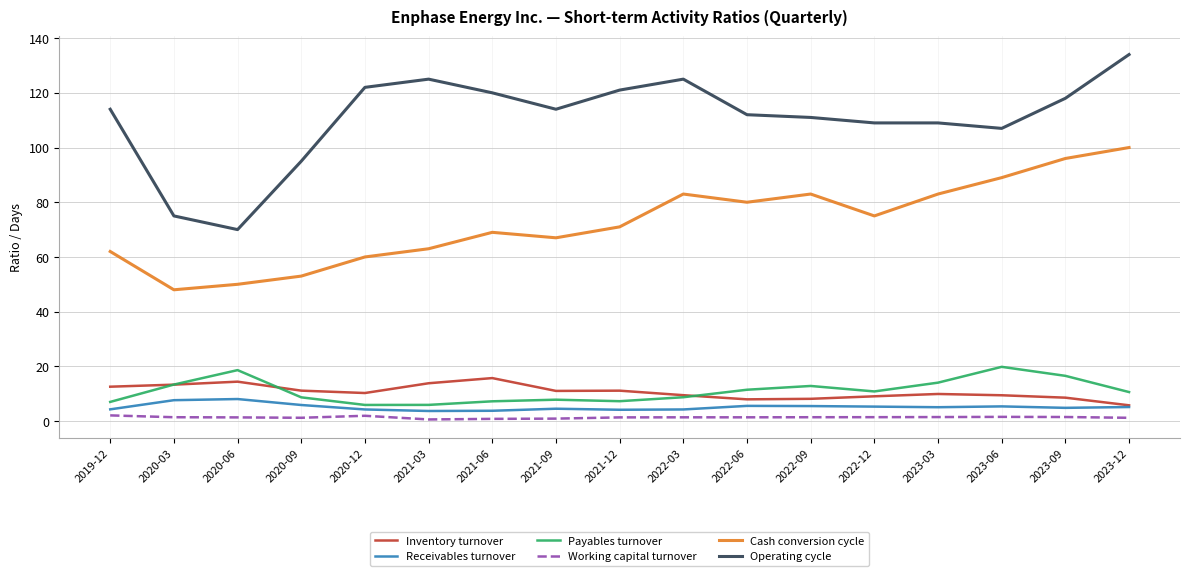

Which label corresponds to the largest value in the chart?

2023-12